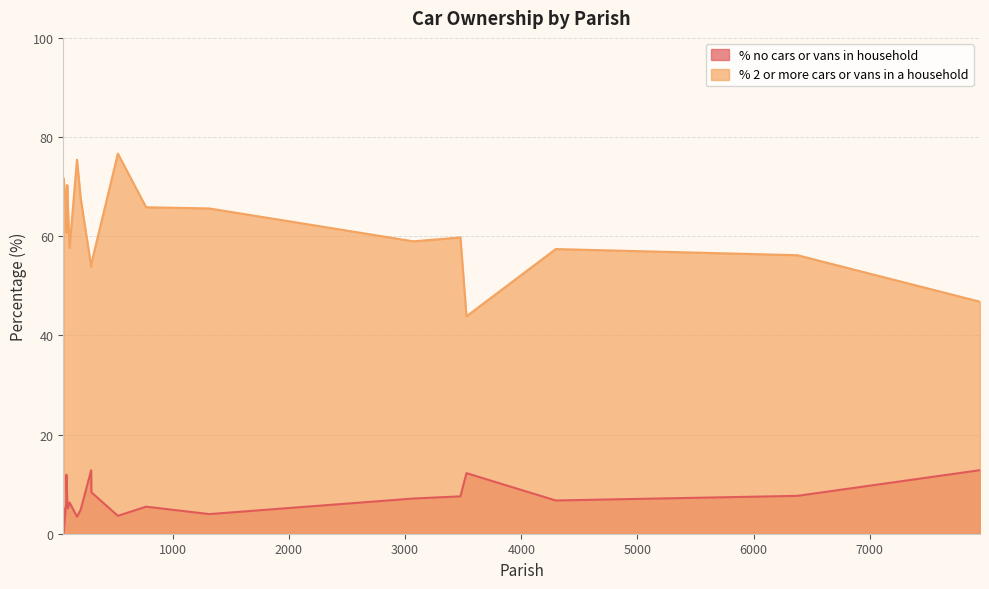

What value does the % 2 or more cars or vans in a household series have at Chalbury?

67.8